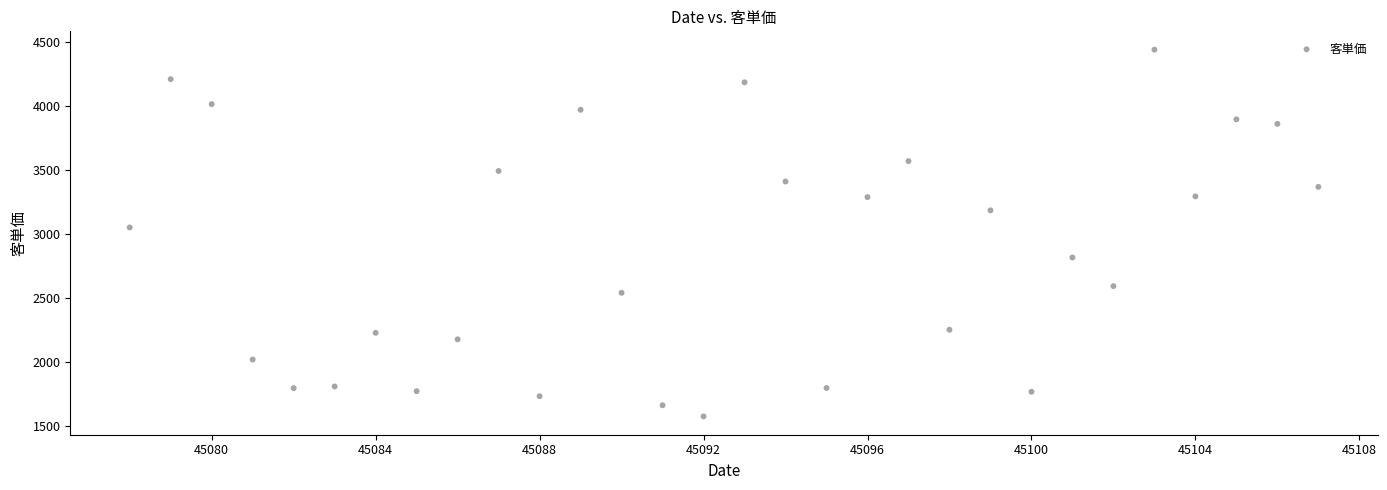

What is the range of X values (max minus min)?

29.0